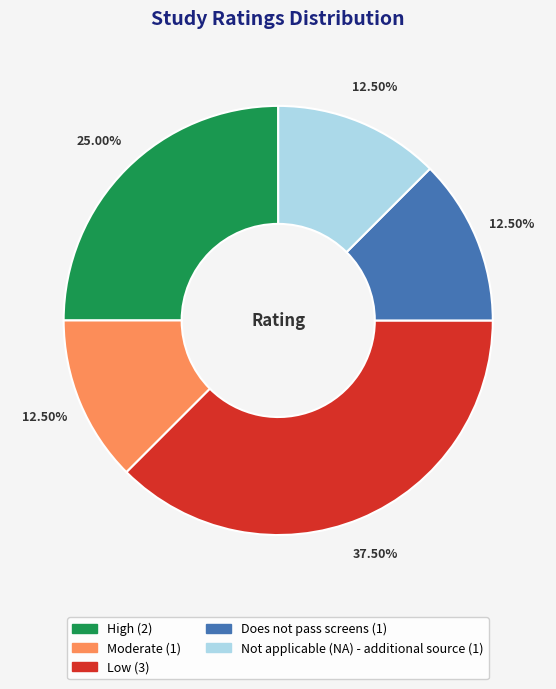

To the nearest percent, what is the difference between the Moderate and High slice percentages?

12%